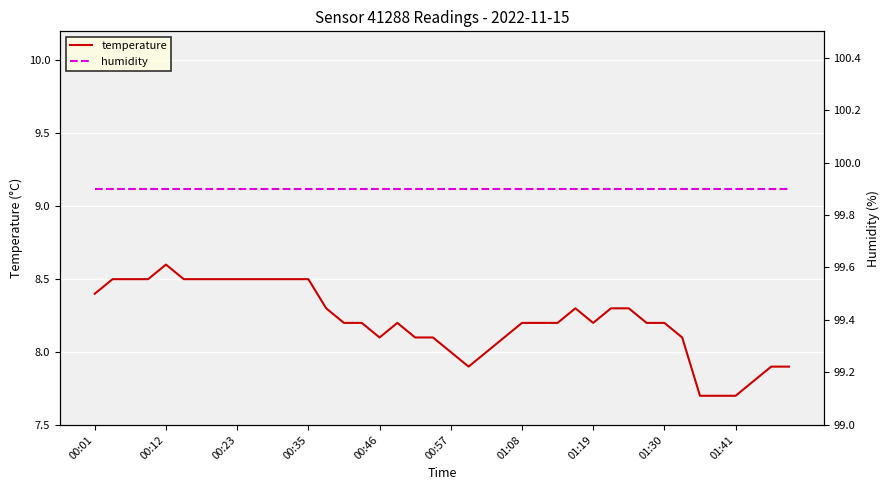

What is the approximate value of temperature at 00:57?

8.0